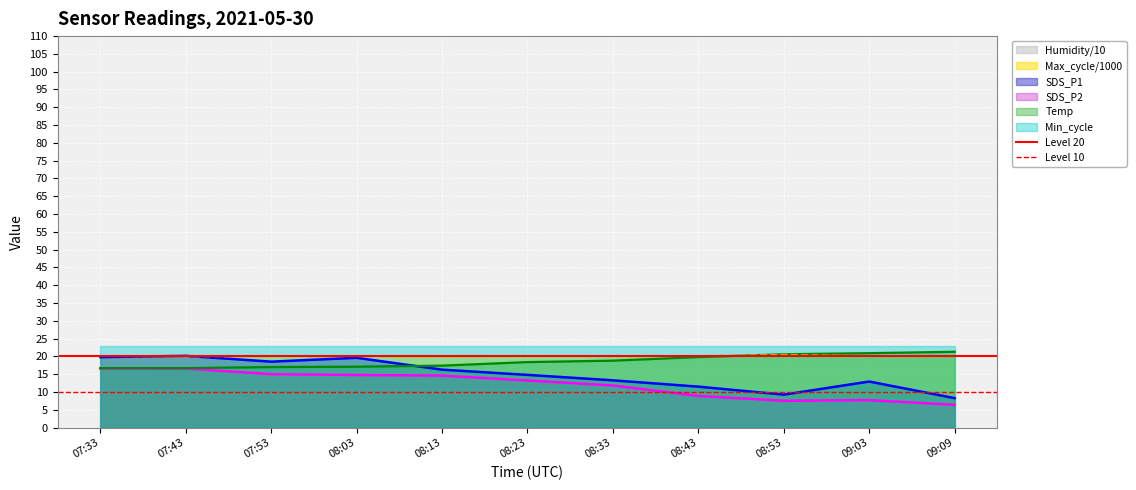

Read the Level 10 value at 07:33.

10